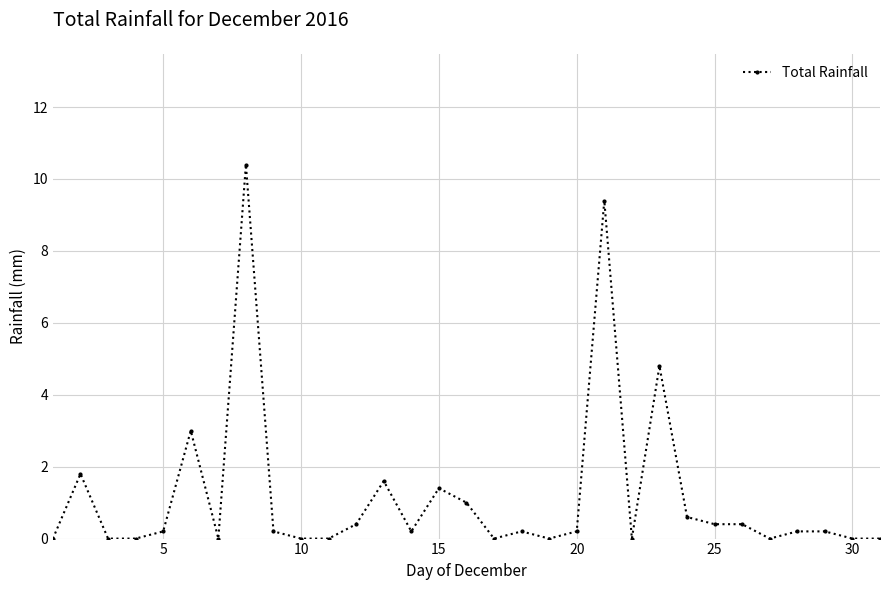

True or false: the data has more than 1 interior local peaks.

True